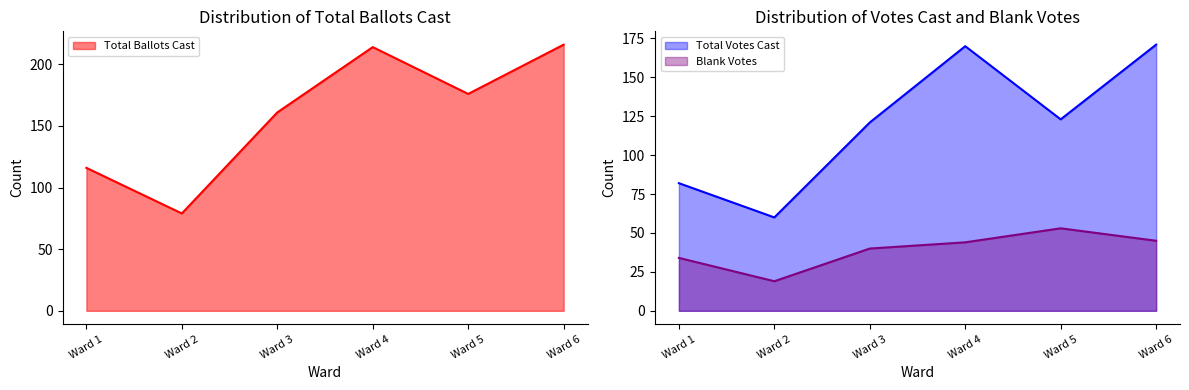

Is it true that Total Votes Cast equals 58 at Ward 6?

False